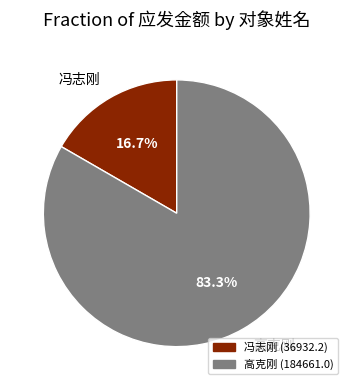

Do 高克刚 and 冯志刚 together represent more than half of the pie?

Yes